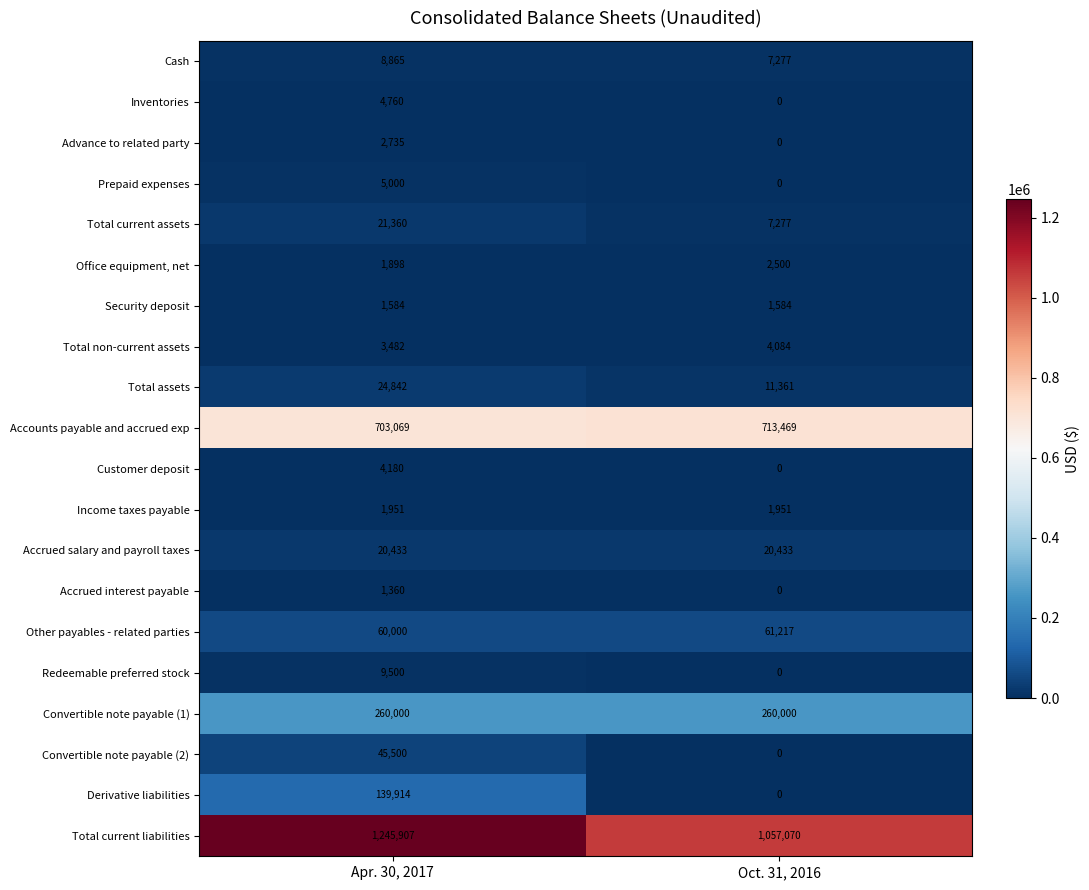

Which series changed the most between Apr. 30, 2017 and Oct. 31, 2016?

Total current liabilities